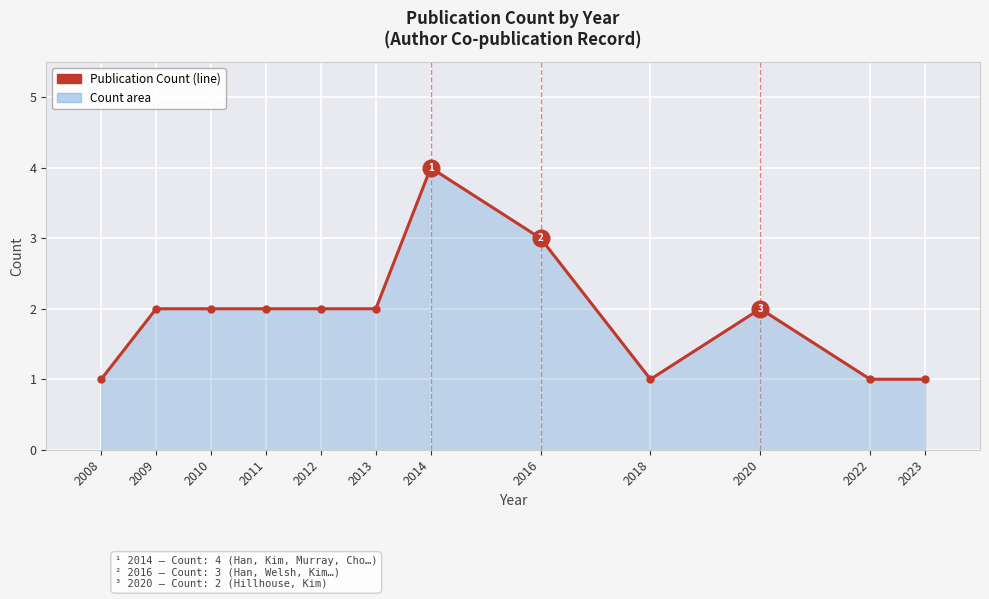

Reading left to right, list all the values displayed in this chart.

2008=1	2009=2	2010=2	2011=2	2012=2	2013=2	2014=4	2016=3	2018=1	2020=2	2022=1	2023=1